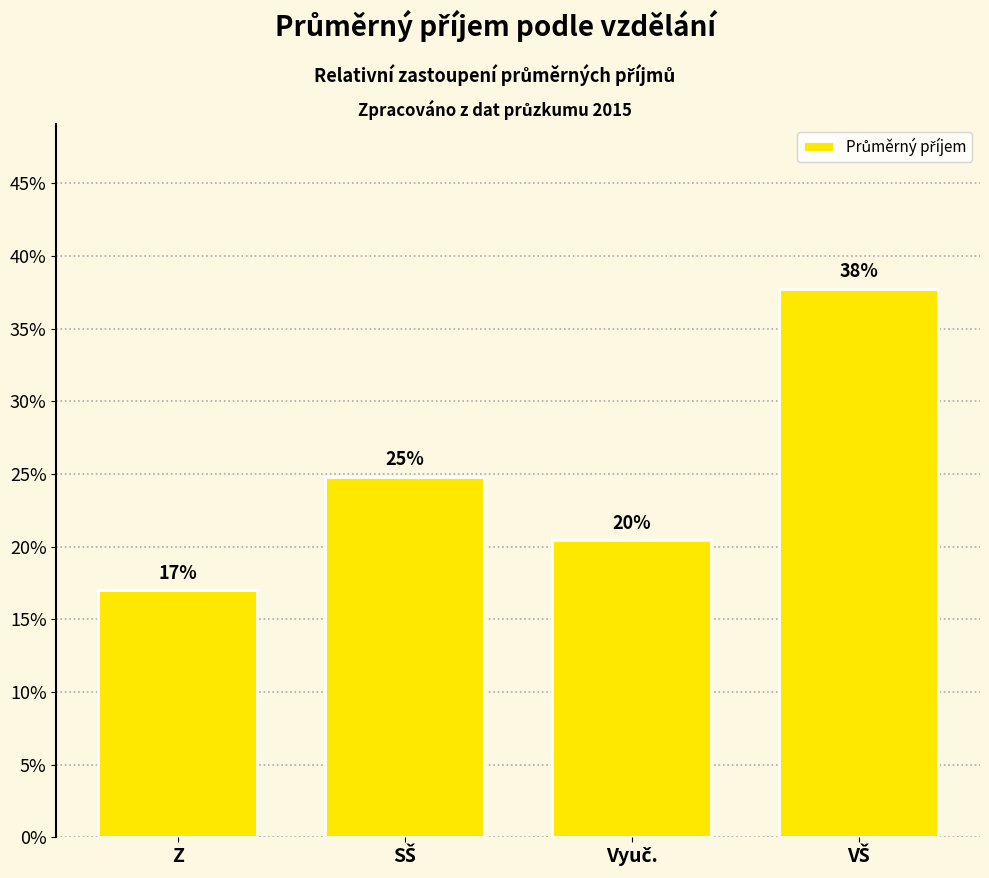

The chart shows a value of 0.2 at Z. True or false?

True